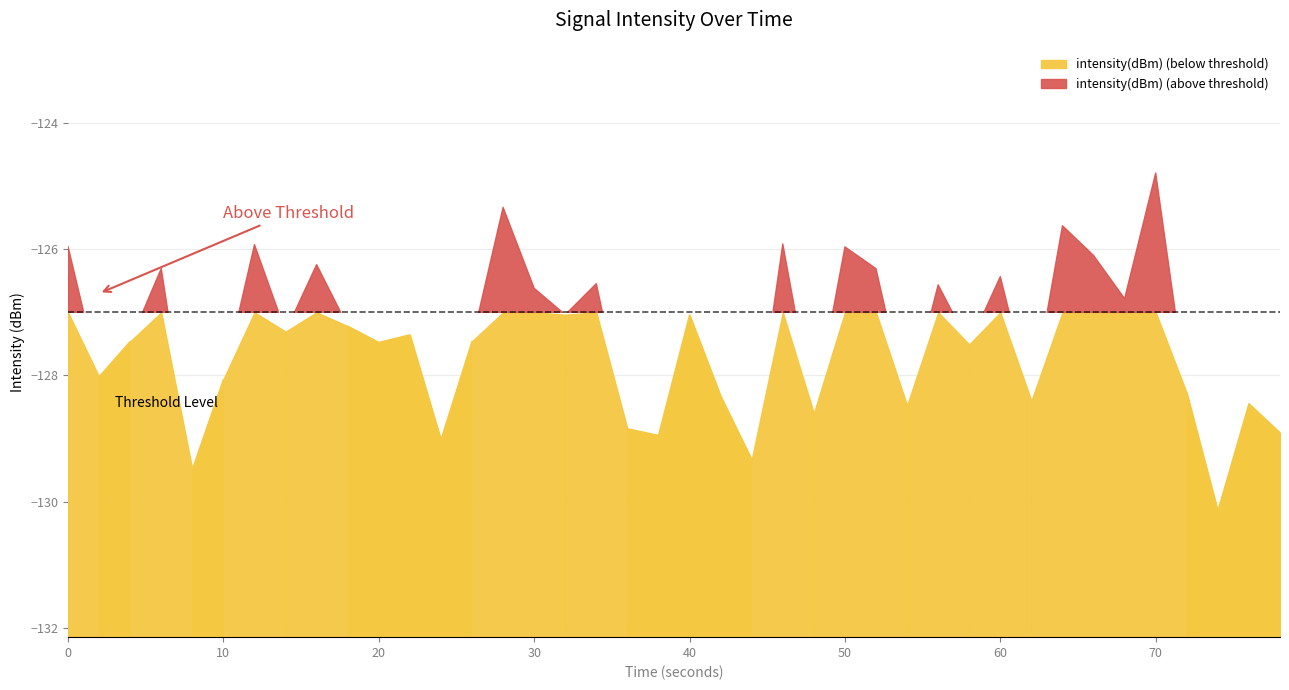

What is the difference between the second highest and second lowest values?

4.2